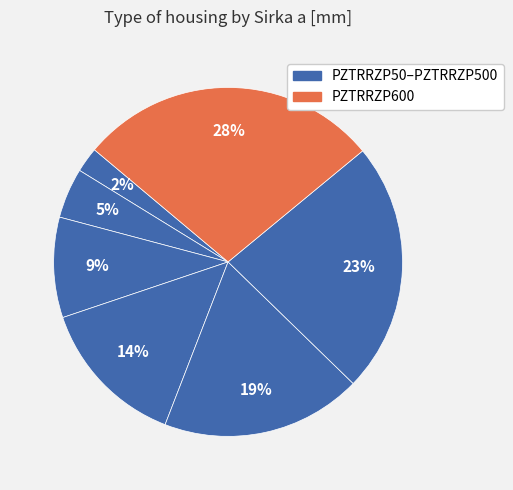

How many slices are in this pie chart?

7